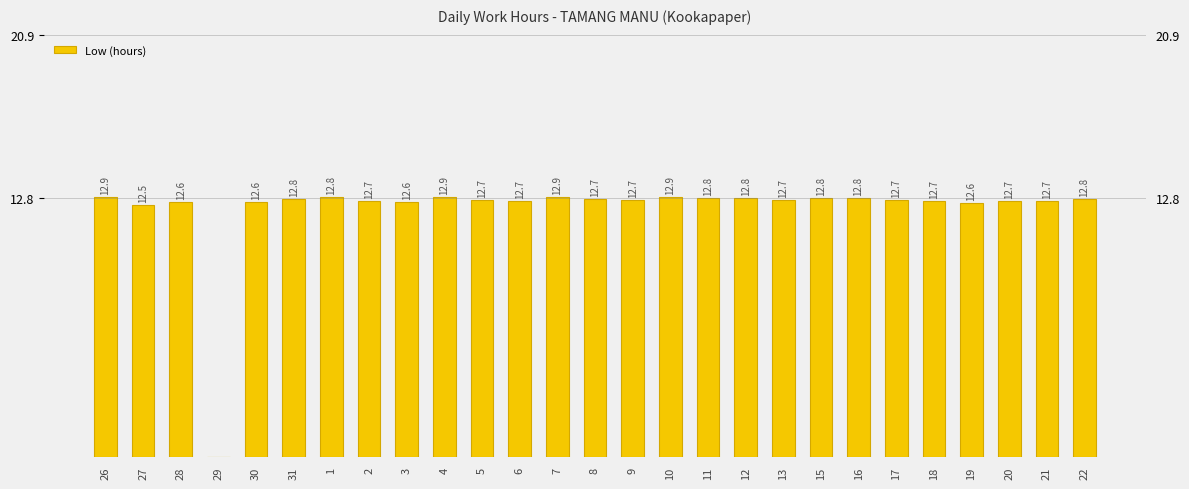

Count the number of values greater than 12.

26